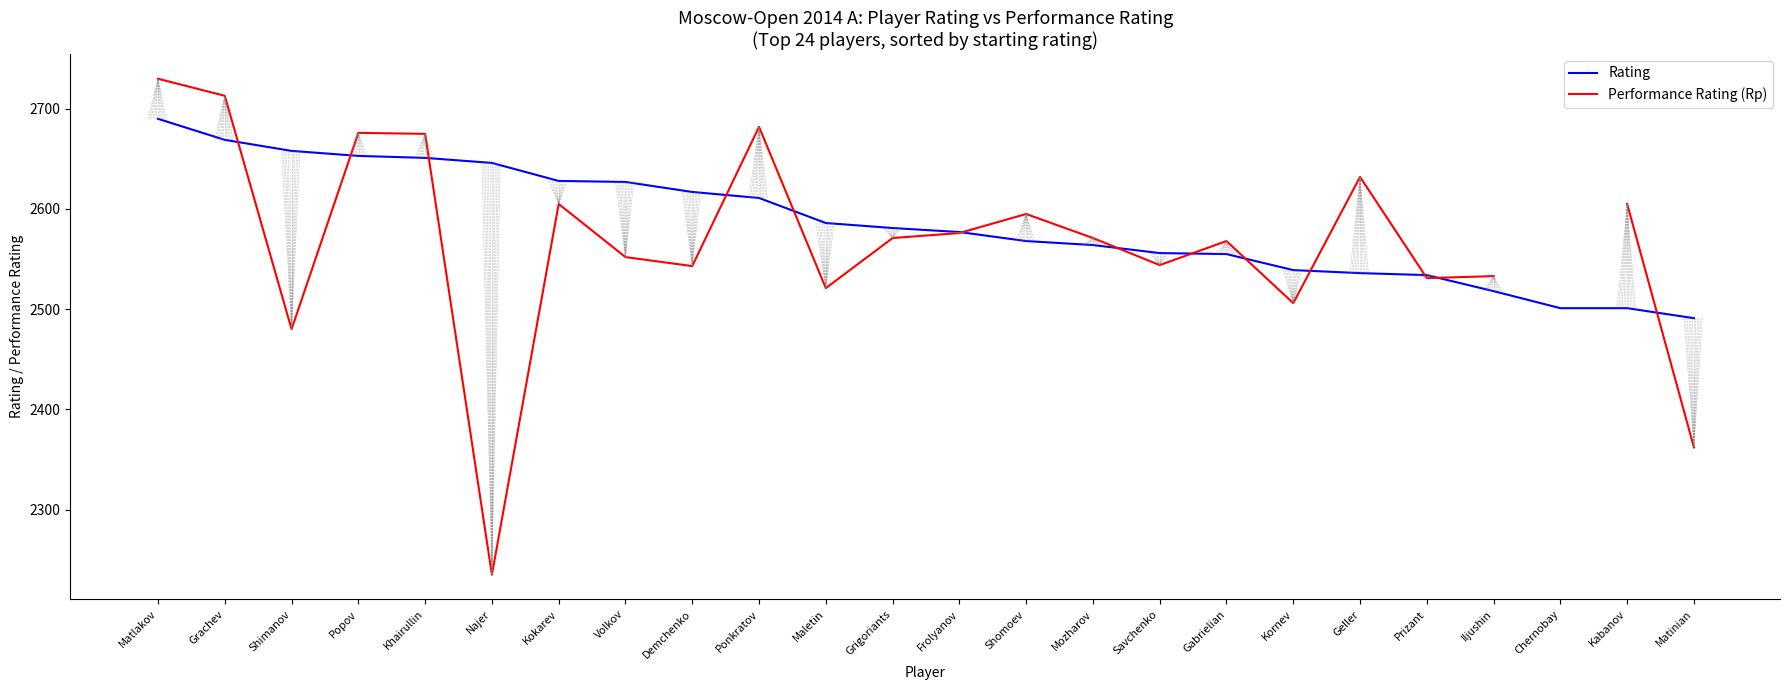

At which label is Rating closest to 2590?

Maletin